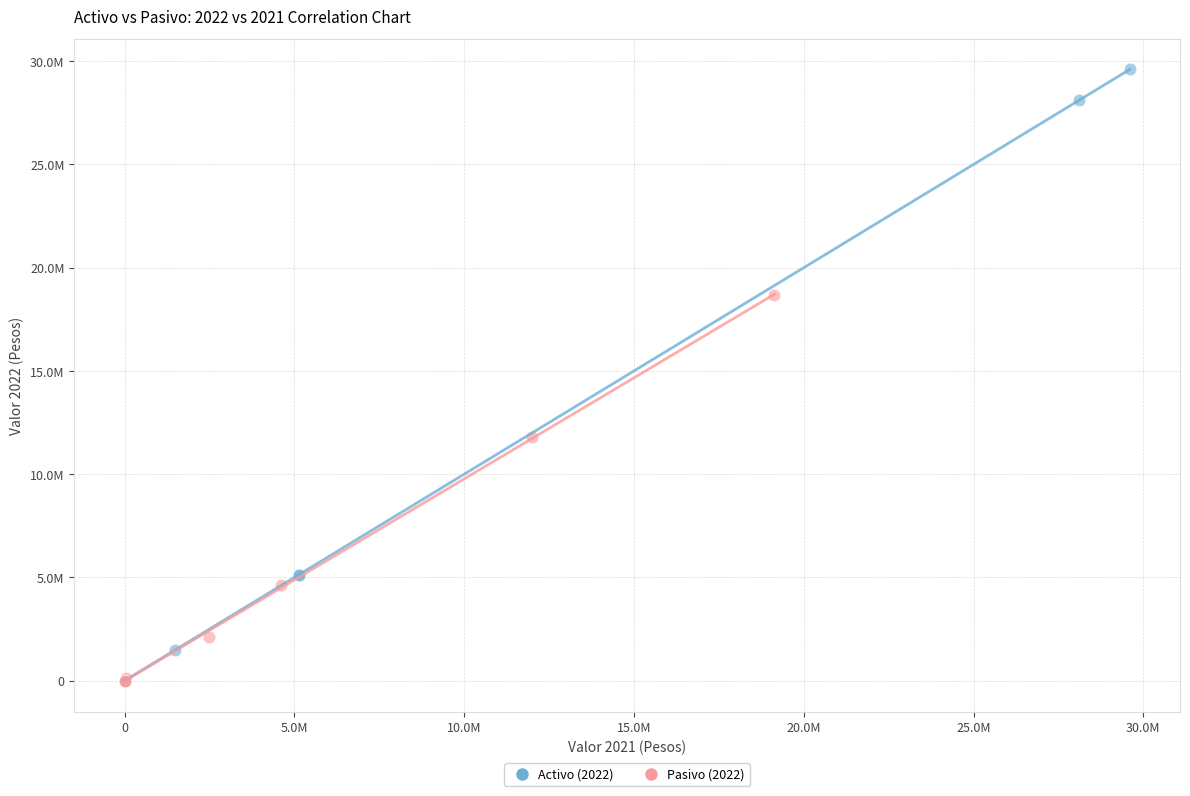

What are all the series names shown in the legend?

Activo (2022), Pasivo (2022)